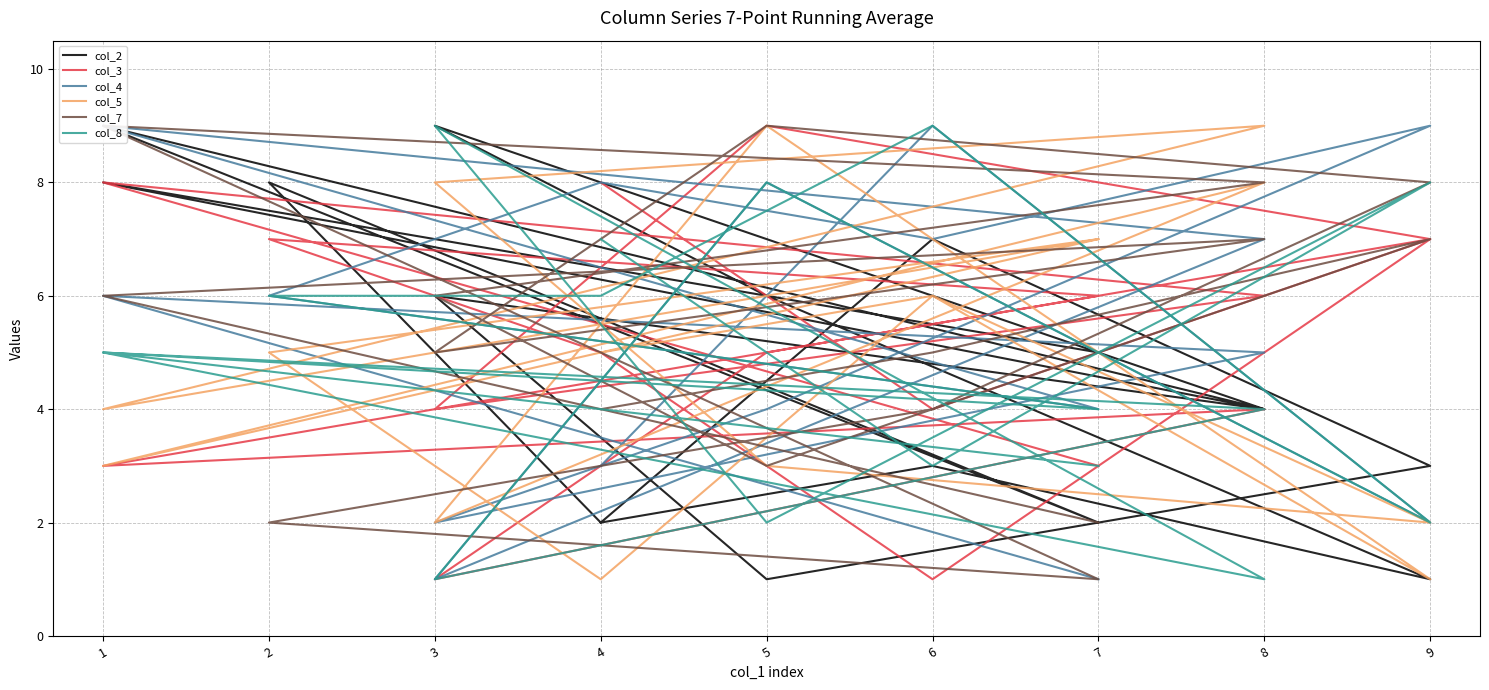

How many times do col_2 and col_8 cross each other?

7